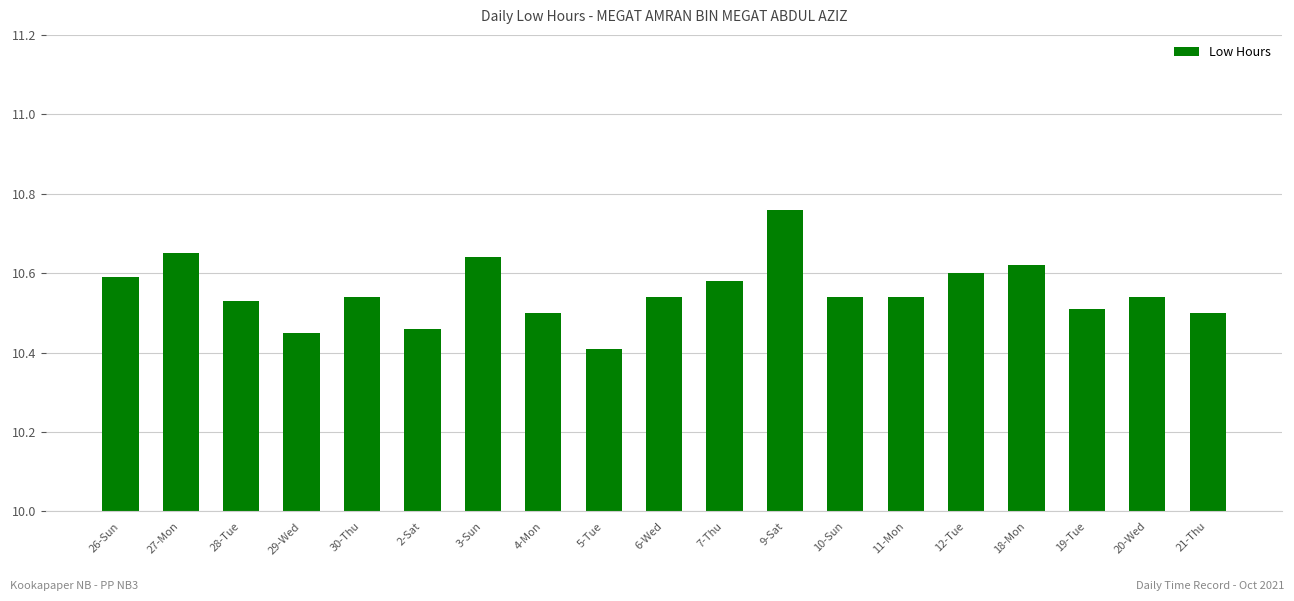

Does the chart contain stacked bars?

No